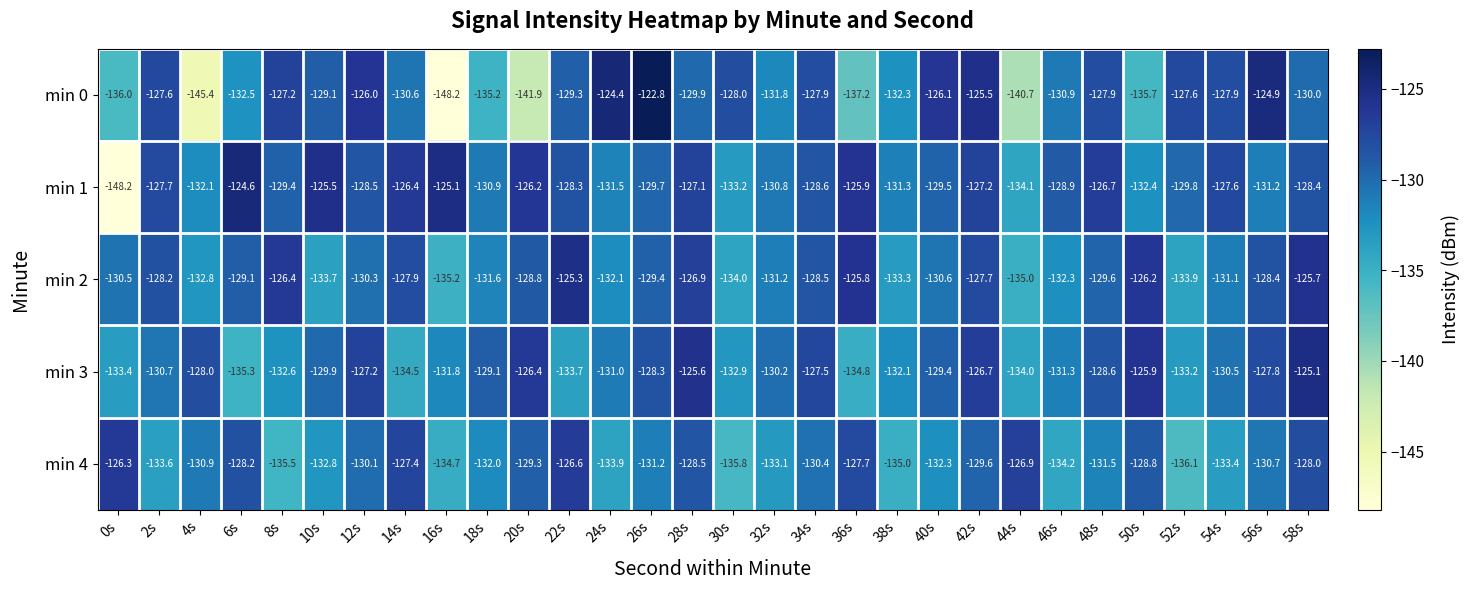

Which series has the largest total across all categories?

min 1